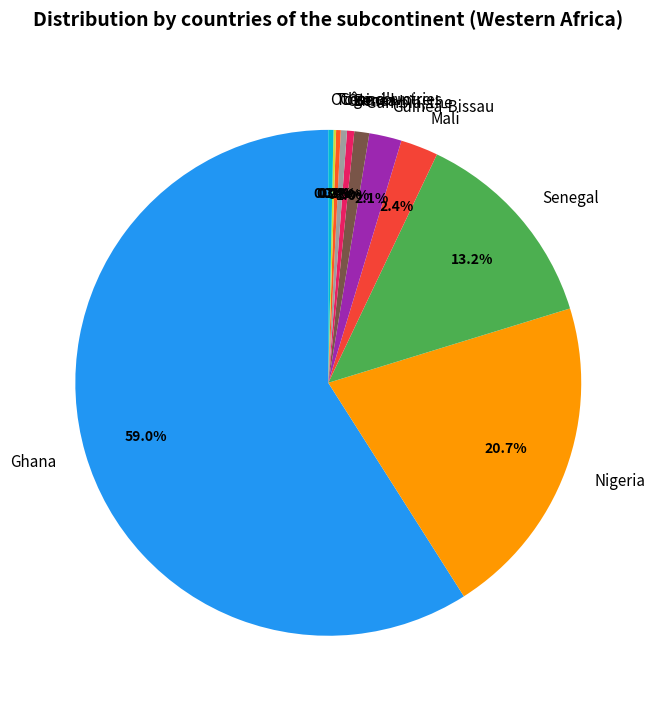

Between Côte d'Ivoire and Mali, which is larger?

Mali